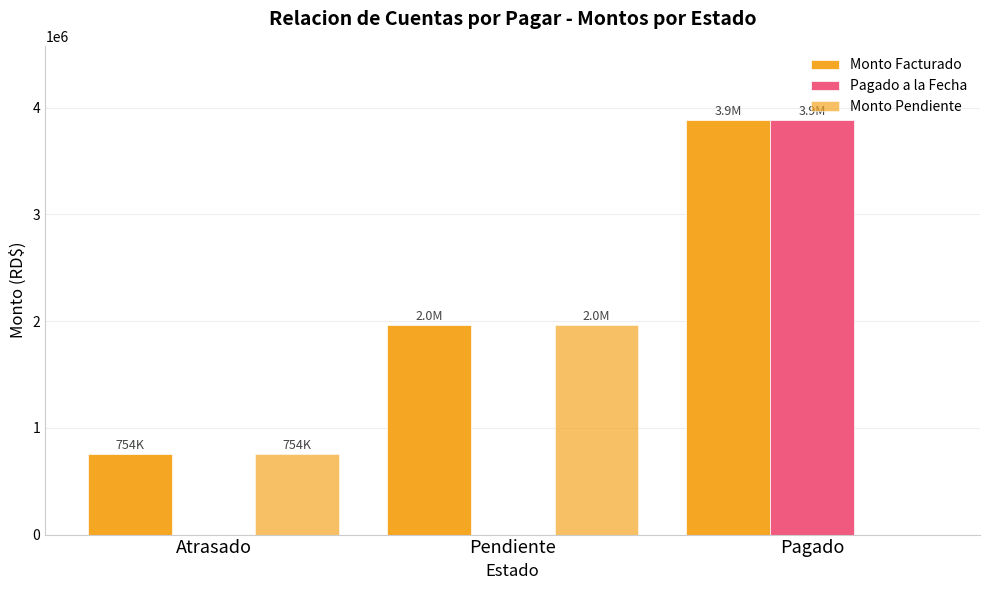

True or false: Monto Facturado has a value of 449468.0 at Atrasado.

False